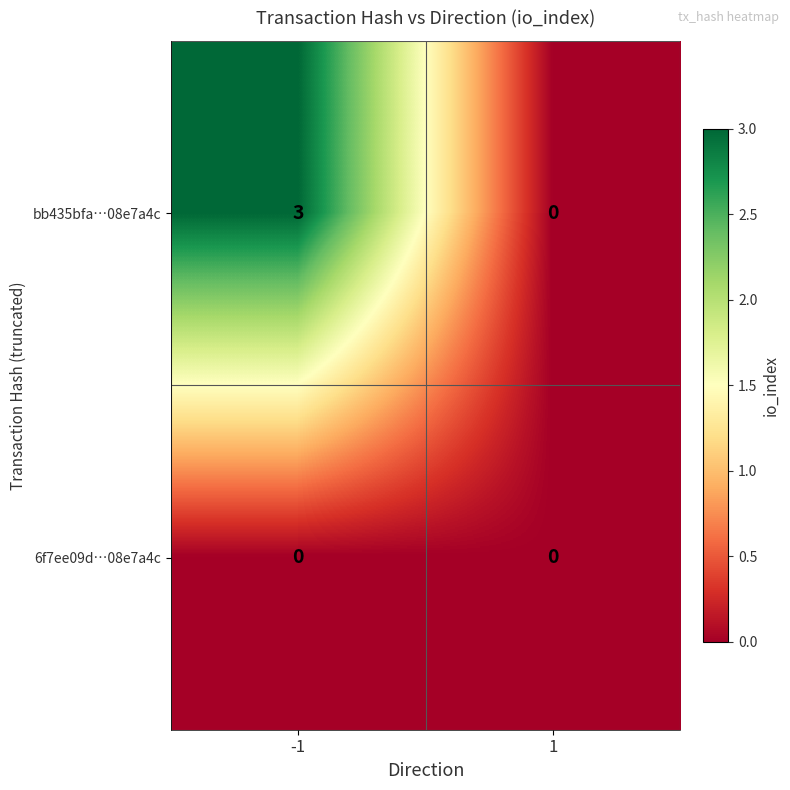

Read the bb435bfa…08e7a4c value at -1.

3